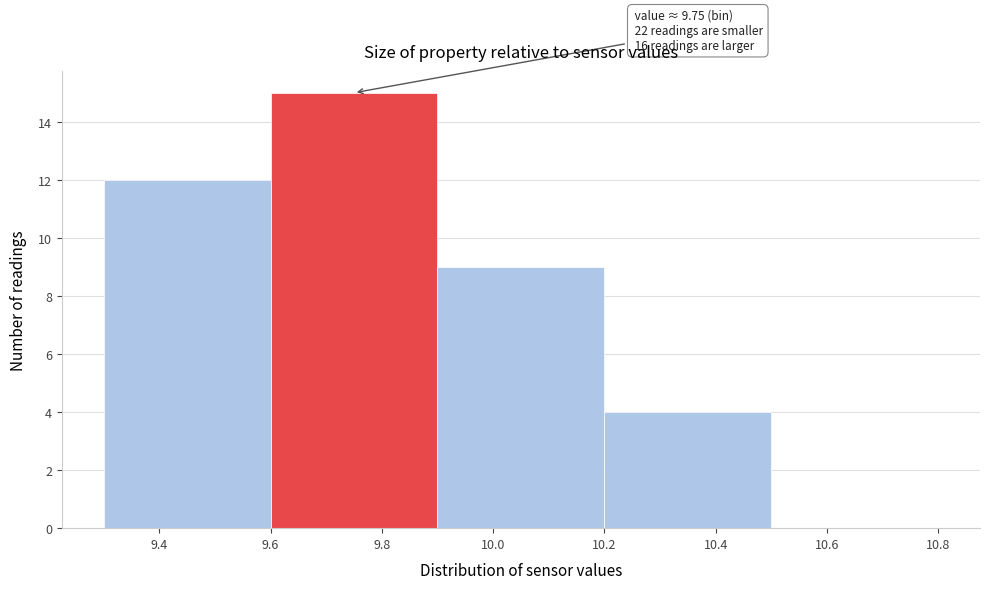

Which range on the x-axis has the tallest bar?

9.6 to 9.9